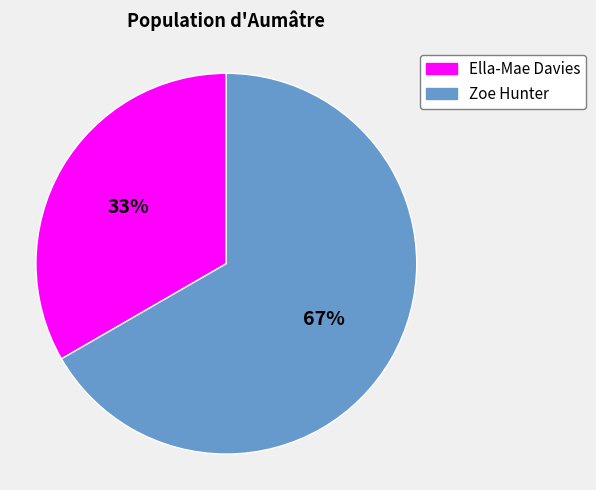

To the nearest percent, what is the combined percentage of Ella-Mae Davies and Zoe Hunter?

100%